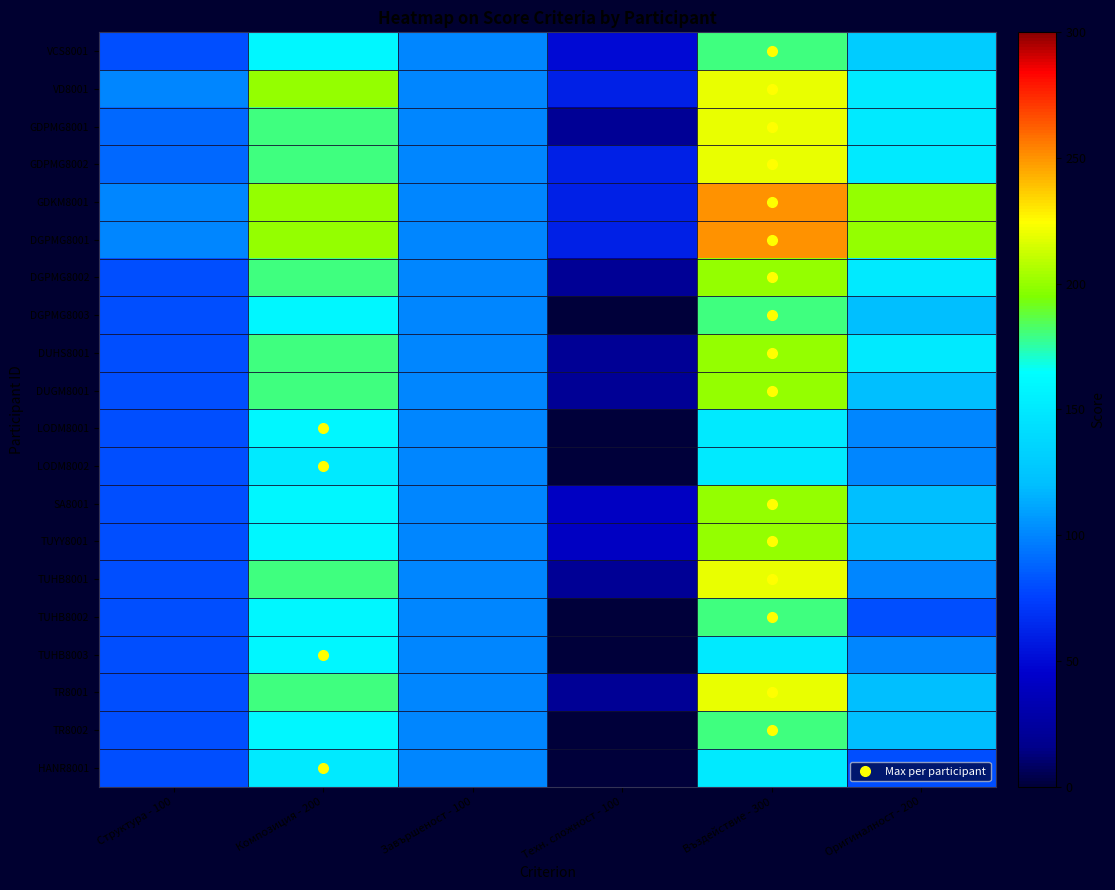

Which series has the largest total across all categories?

GDKM8001